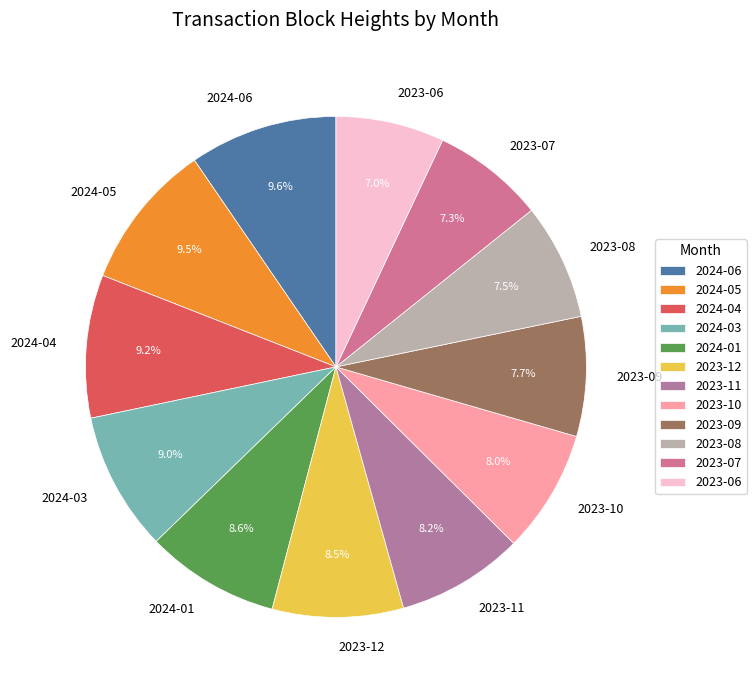

Does 2023-06 represent more than half of the total?

No